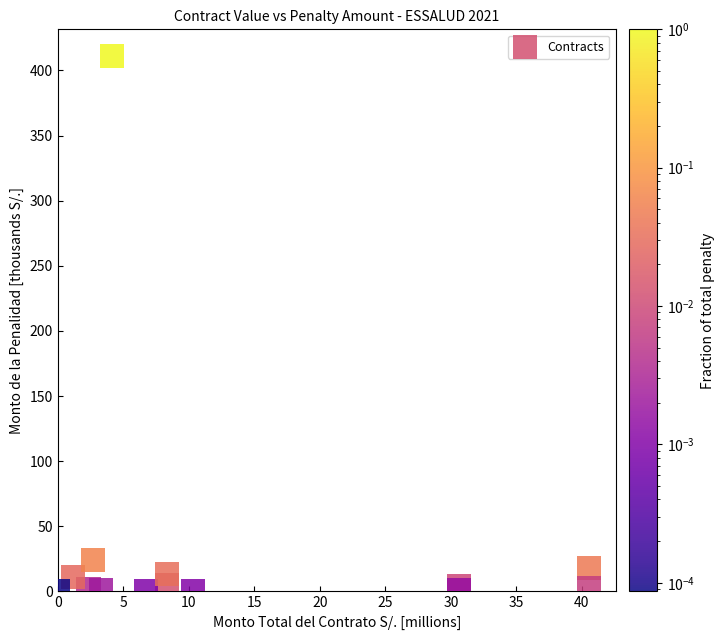

What Y value in the scatter plot is closest to 205?

24.0